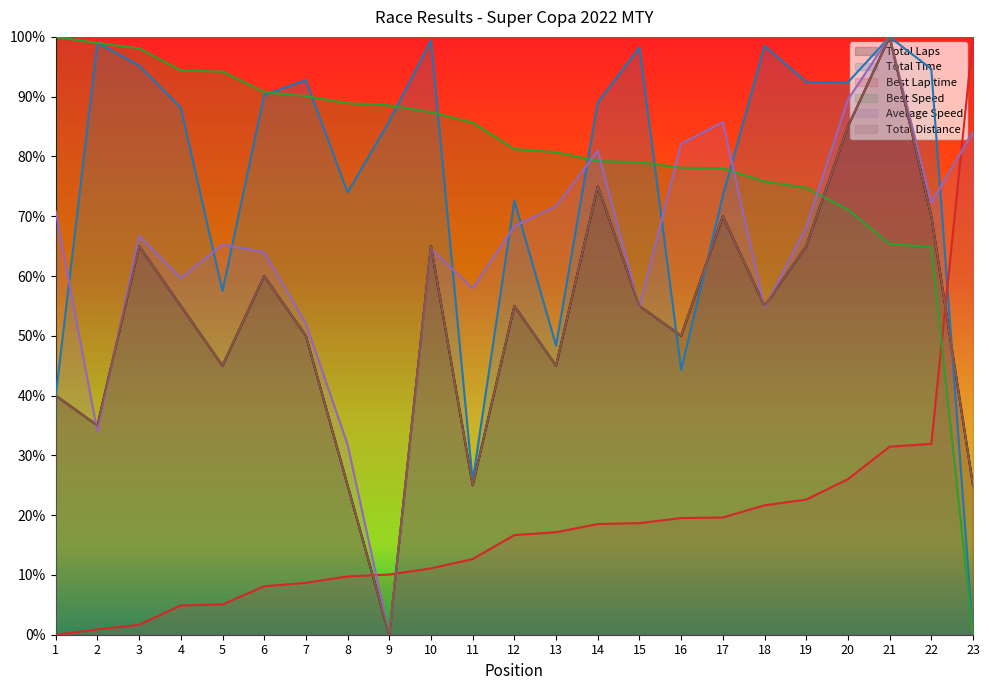

How many intersections are there between Total Laps and Best Speed?

1